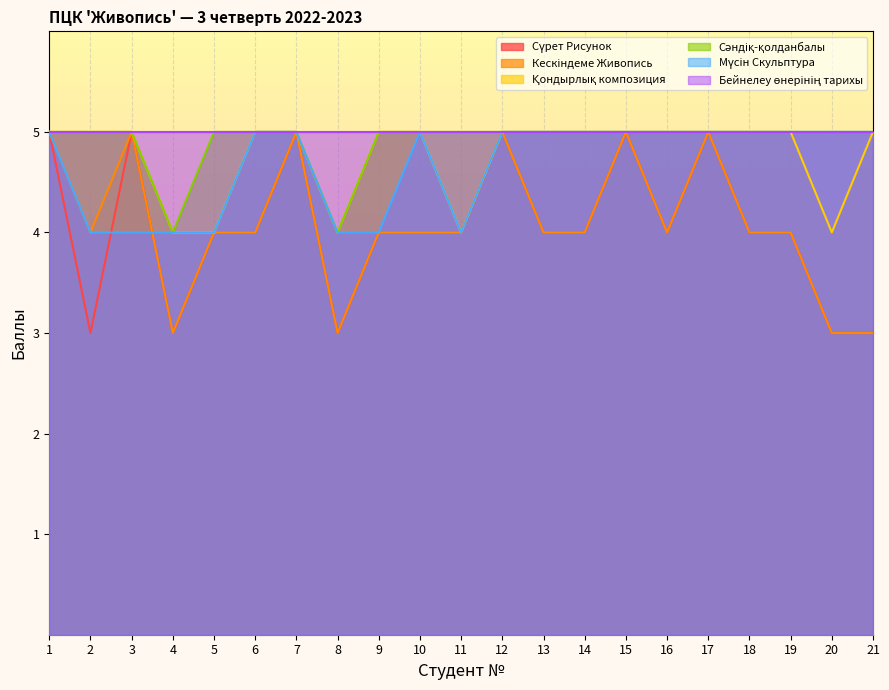

The value of Қондырлық композиция at 9 is 8. True or false?

False